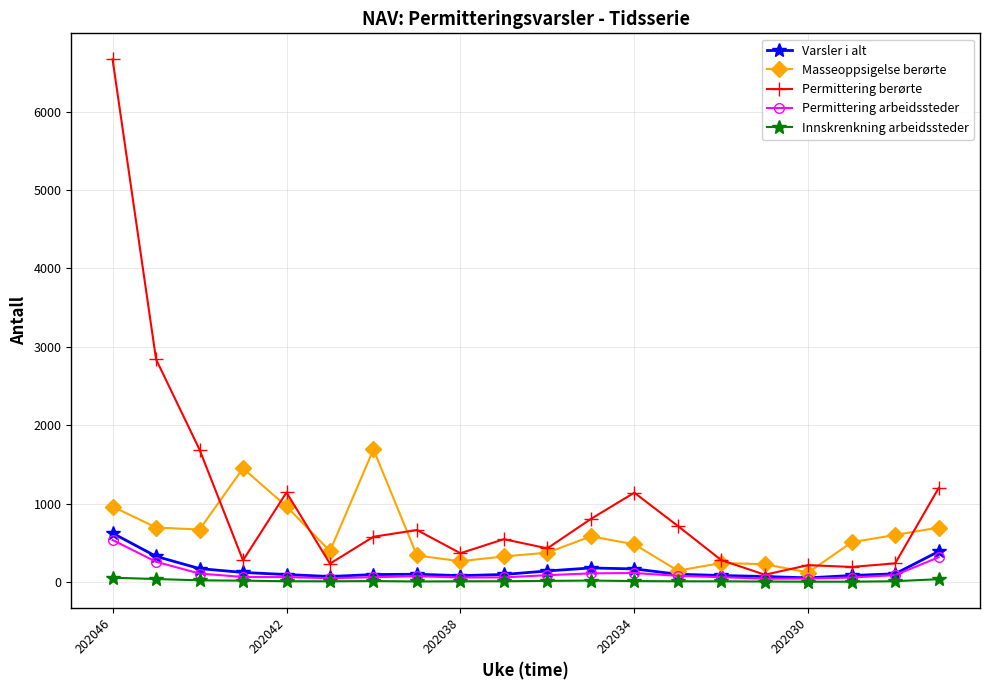

True or false: Permittering berørte has more than 0 points higher than both neighbors.

True